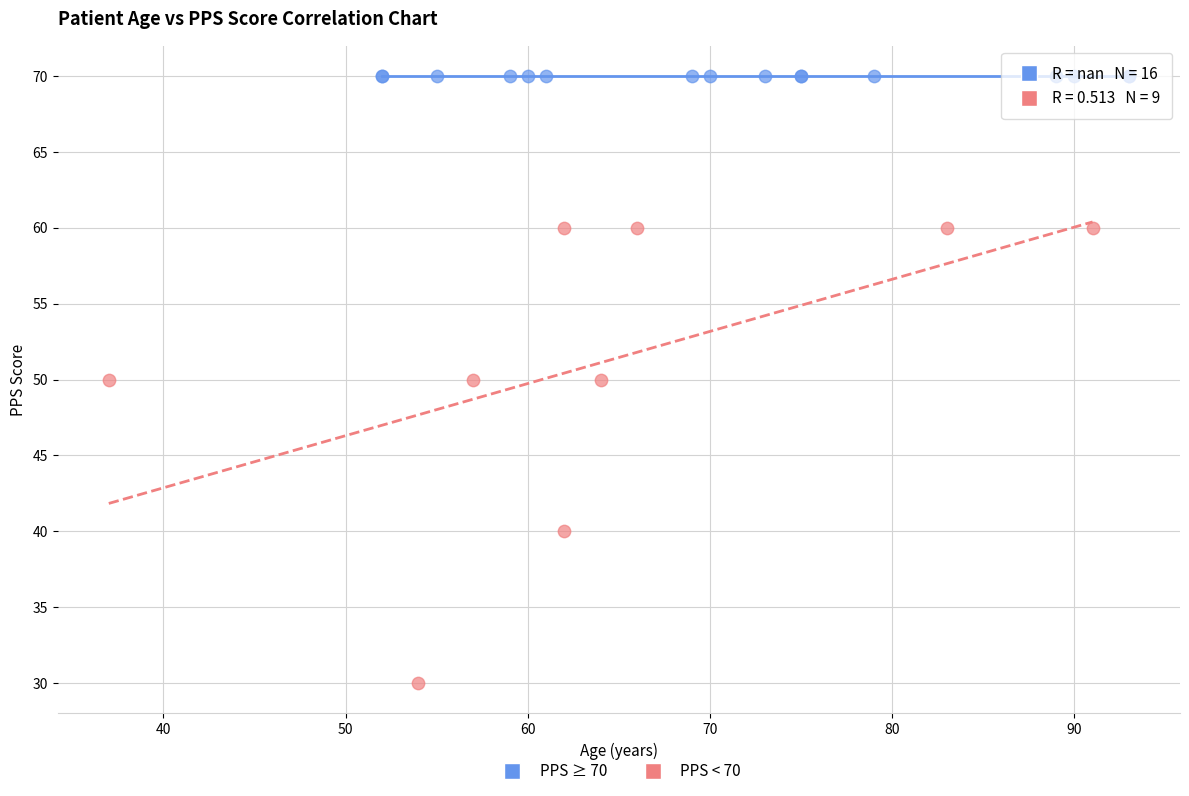

What are all the series names shown in the legend?

PPS ≥ 70, PPS < 70